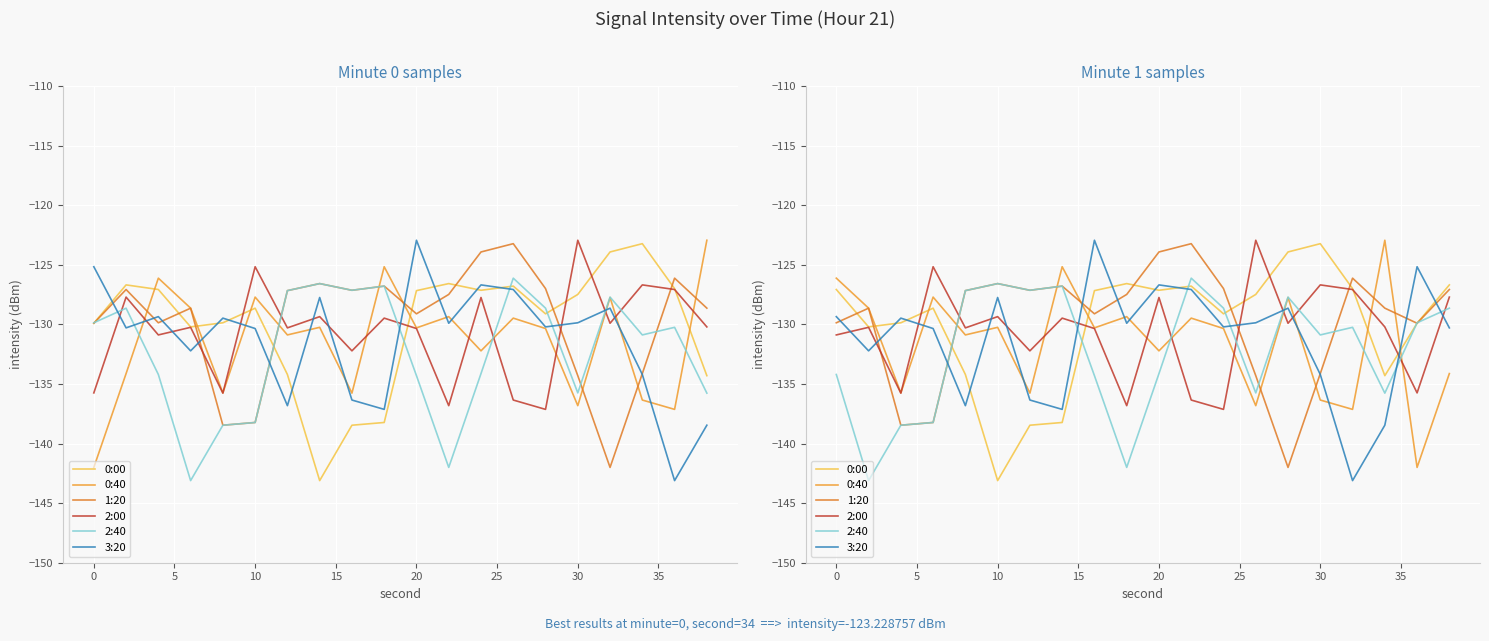

Is the value of 0:40 at 12 greater than the value of 0:00 at 17?

Yes